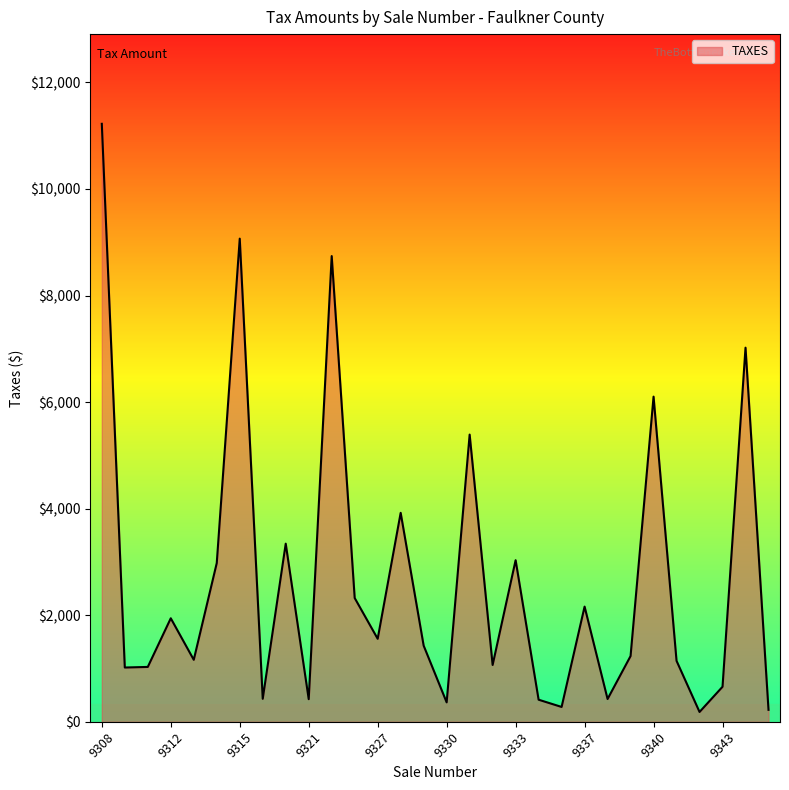

What is the greatest value displayed?

11221.9